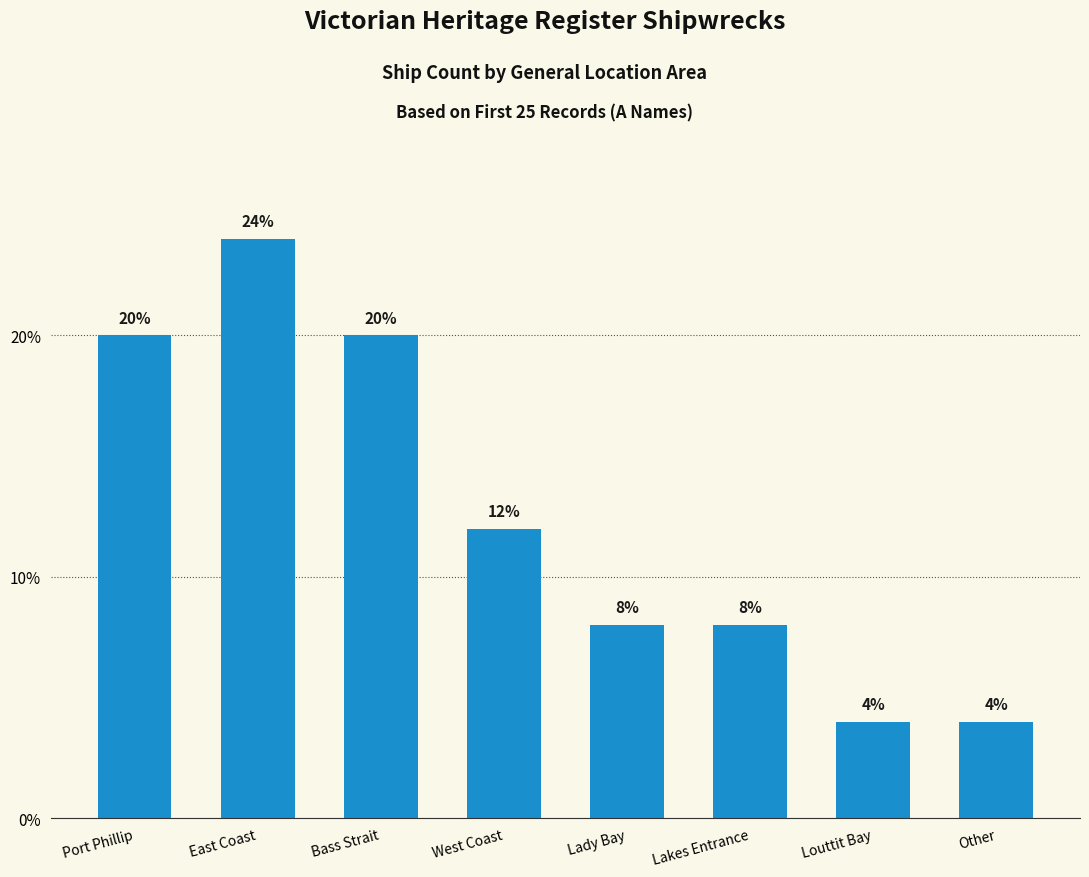

At which category does the chart reach its peak across all series?

East Coast